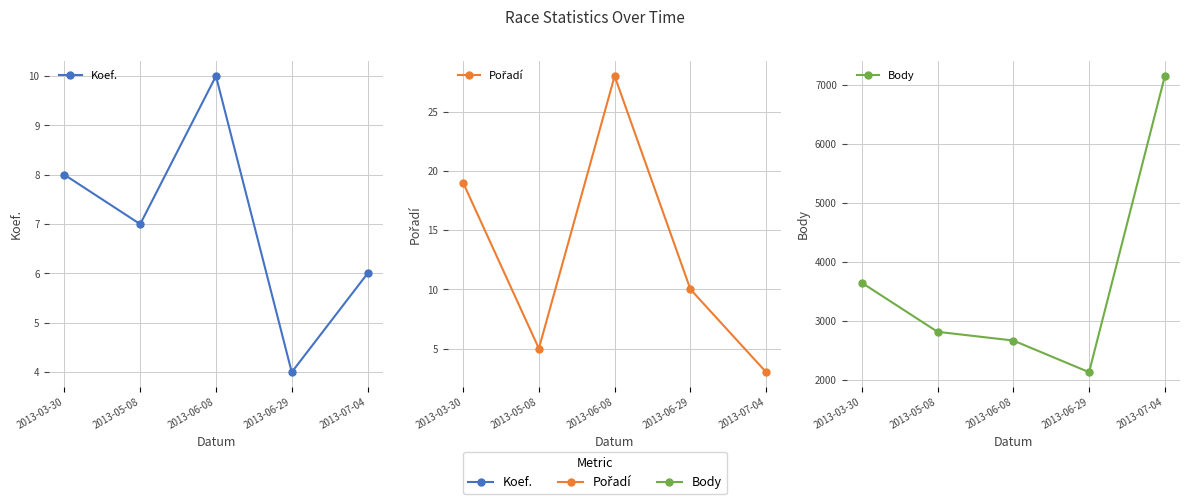

What is the difference between the maximum and minimum values in the Koef. series?

6